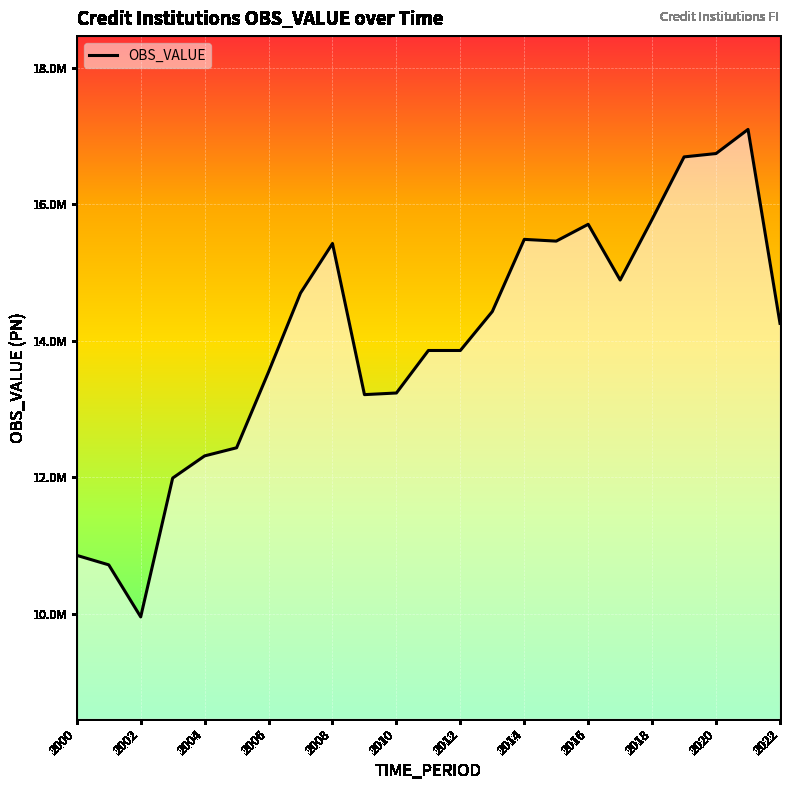

List the labels in order of value, smallest first.

2002, 2001, 2000, 2003, 2004, 2005, 2009, 2010, 2006, 2011, 2012, 2022, 2013, 2007, 2017, 2008, 2015, 2014, 2016, 2018, 2019, 2020, 2021